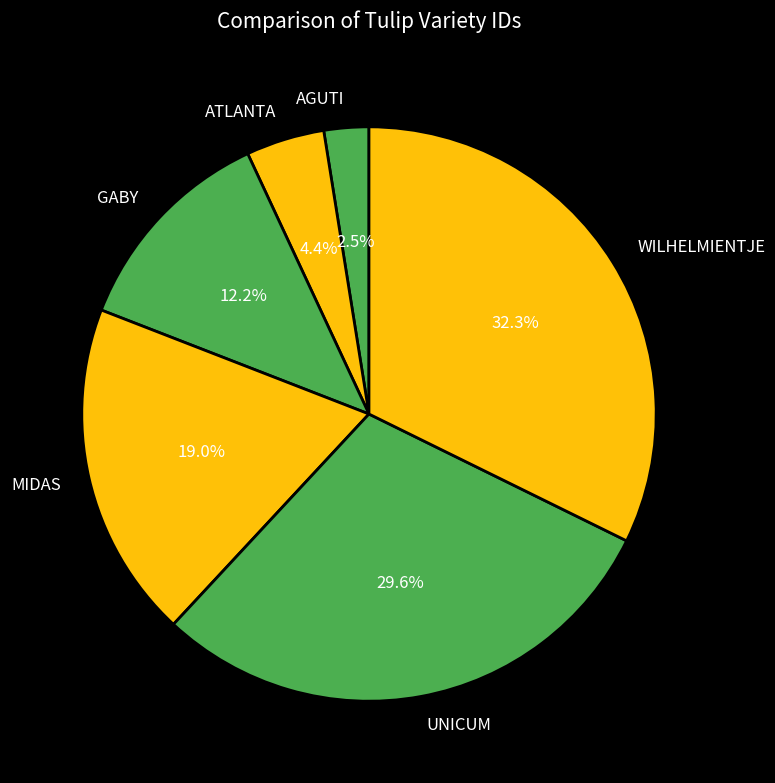

Is it true that MIDAS is 19% of the pie?

True